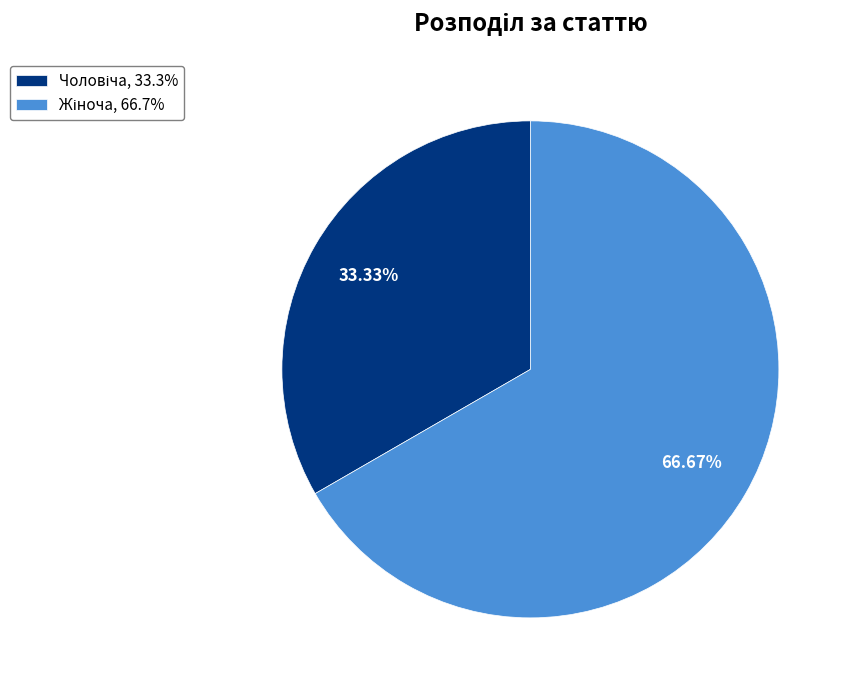

Is there any slice that represents more than half of the pie?

Yes